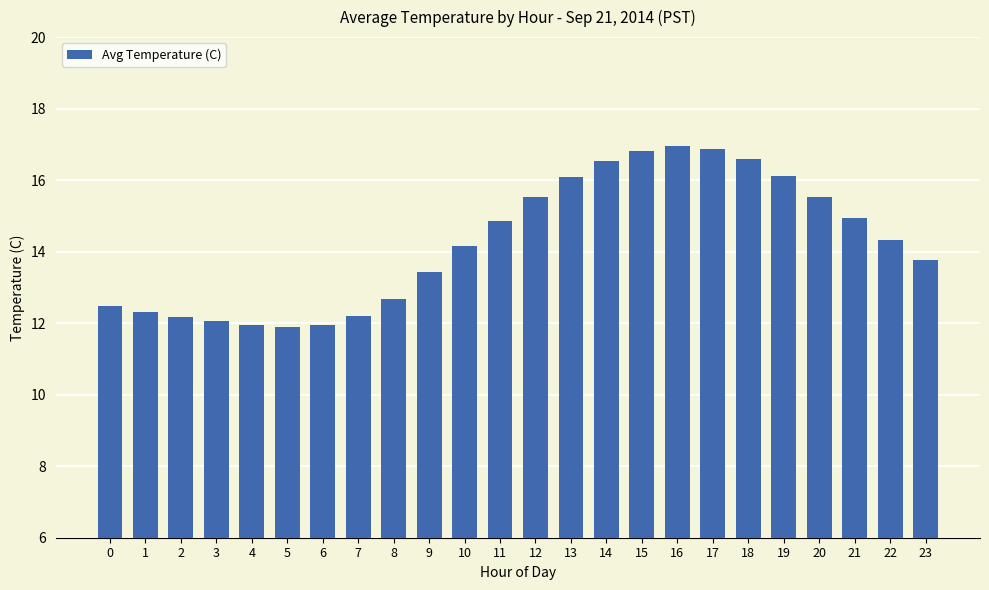

The chart shows a value of 16.9 at 17. True or false?

True